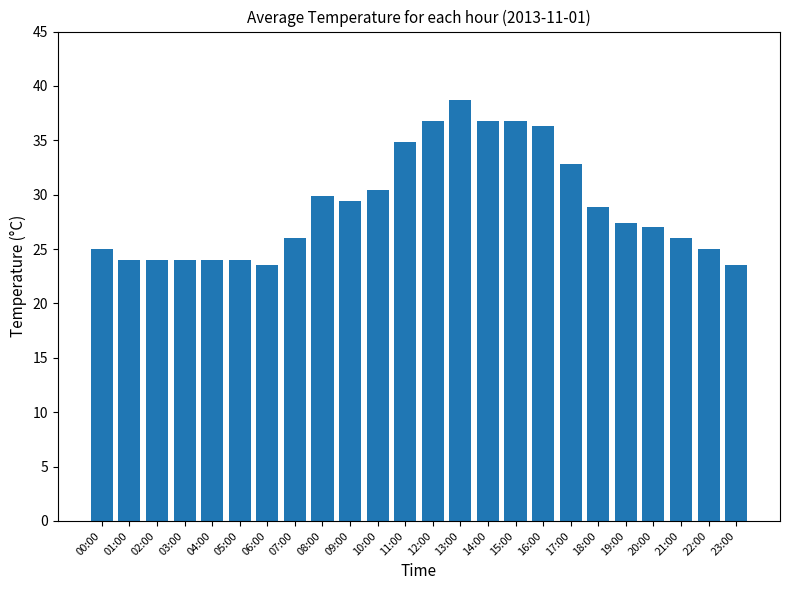

What is the change in value from 11:00 to 12:00?

+2.0